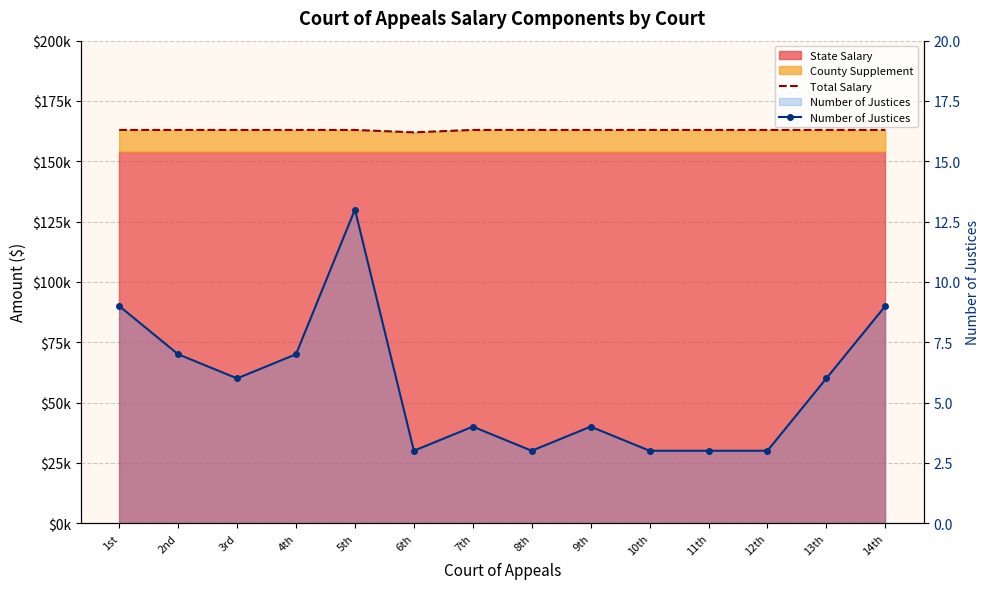

True or false: Total Salary and Number of Justices intersect in this chart.

False